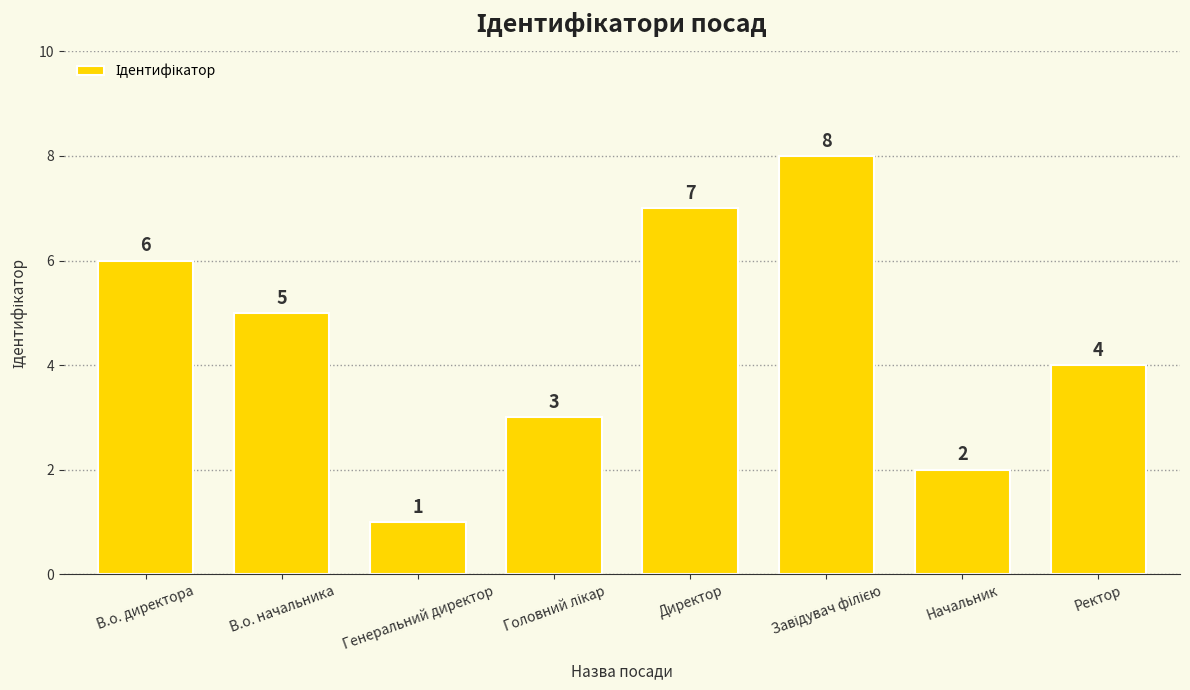

What is the greatest value displayed?

8